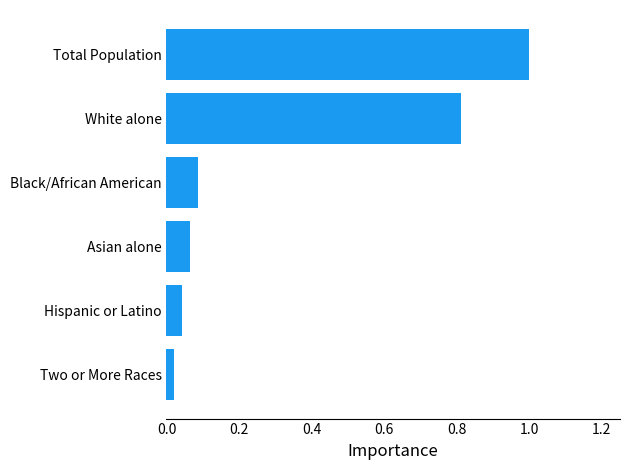

What is the difference between the second highest and second lowest values?

0.8